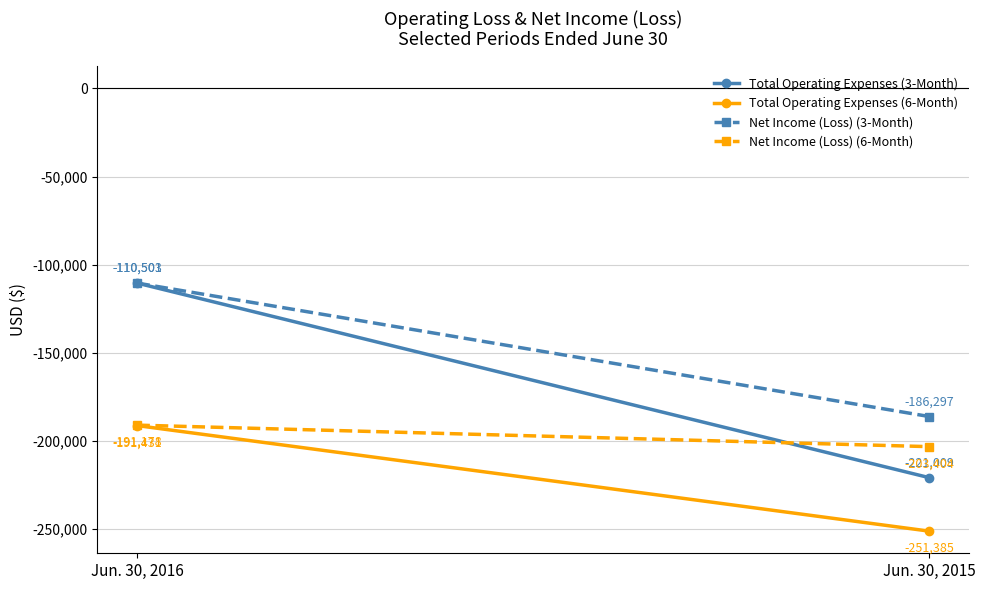

List the series in order of their peak value, lowest first.

Total Operating Expenses (6-Month), Net Income (Loss) (6-Month), Total Operating Expenses (3-Month), Net Income (Loss) (3-Month)